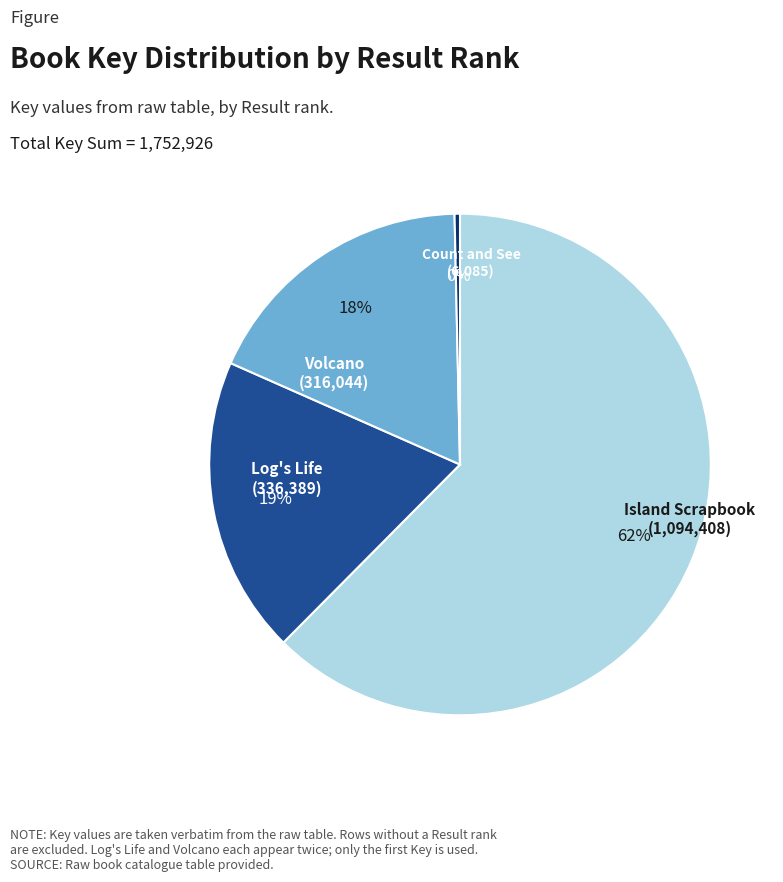

Does any single category account for the majority?

Yes